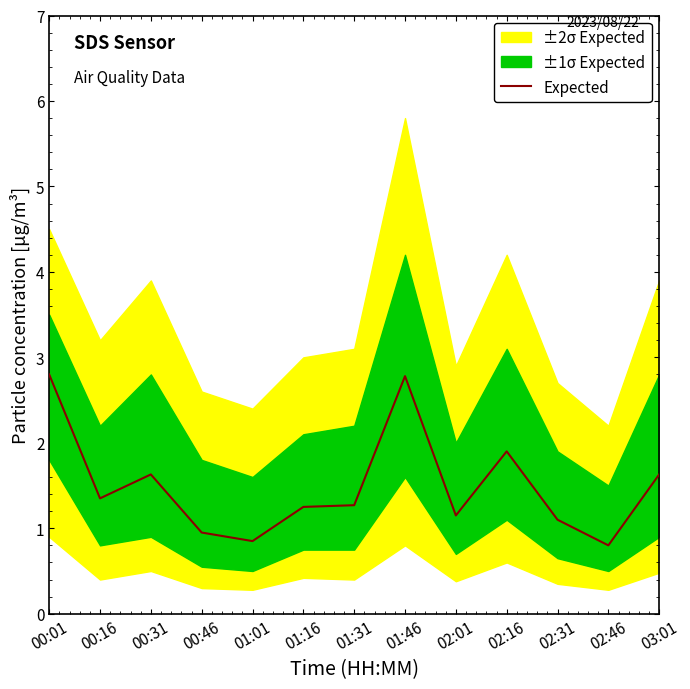

What is the difference between the second highest and second lowest values?

1.9